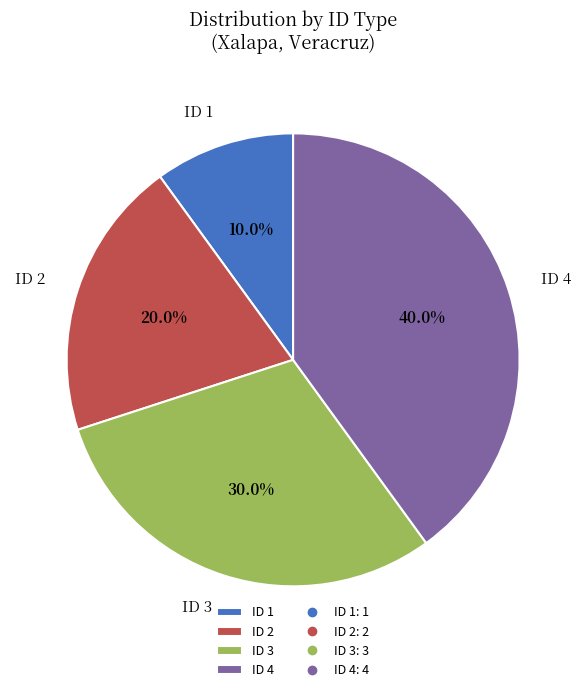

Which has a higher value, ID 1 or ID 2?

ID 2